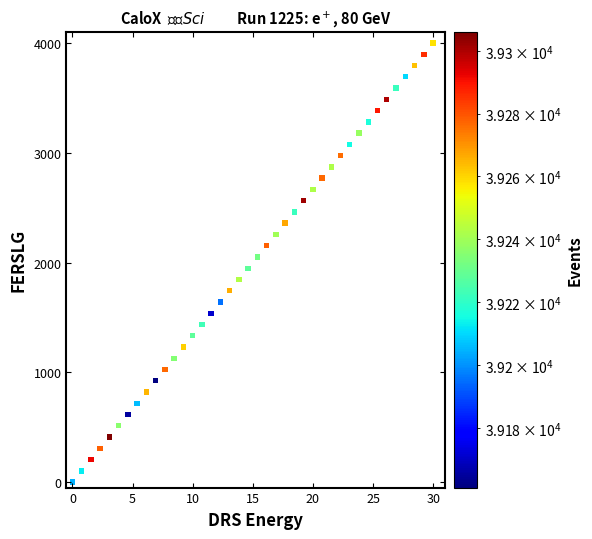

What is the range of X values (max minus min)?

30.0